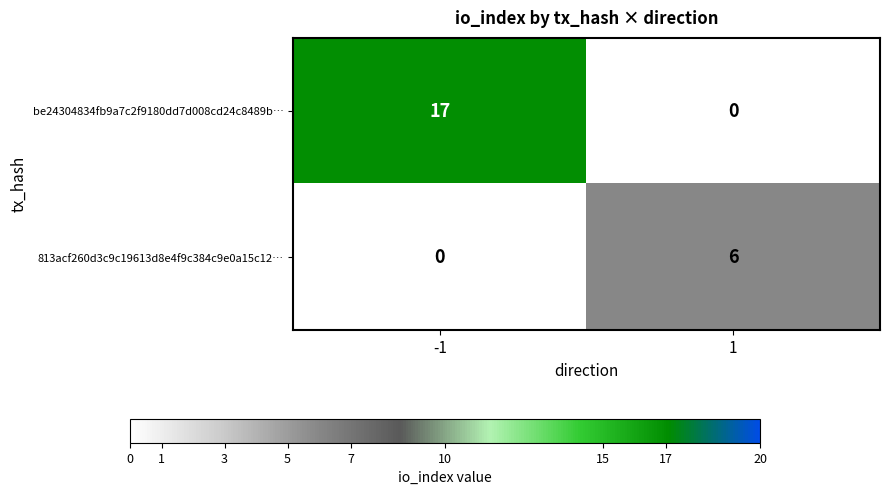

At which category is the sum across all series the highest?

-1